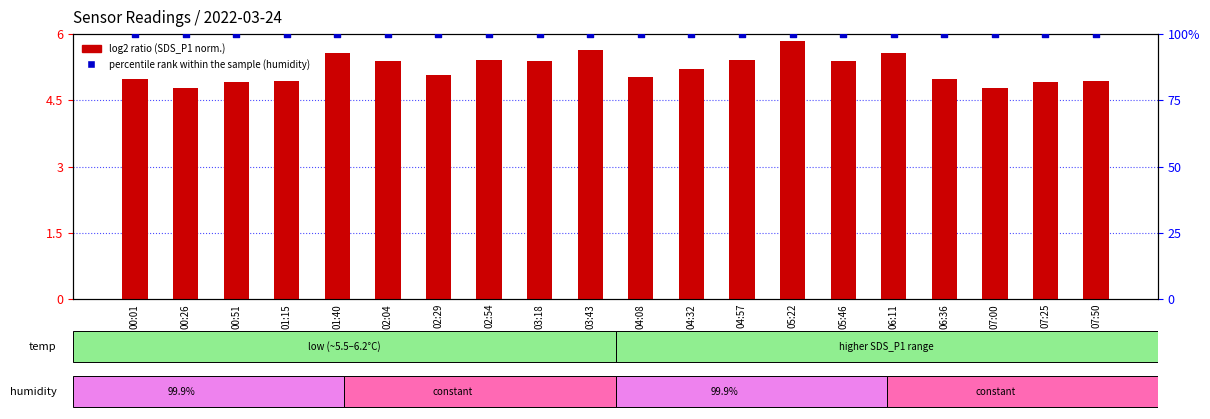

At how many categories does at least one series exceed 63?

20